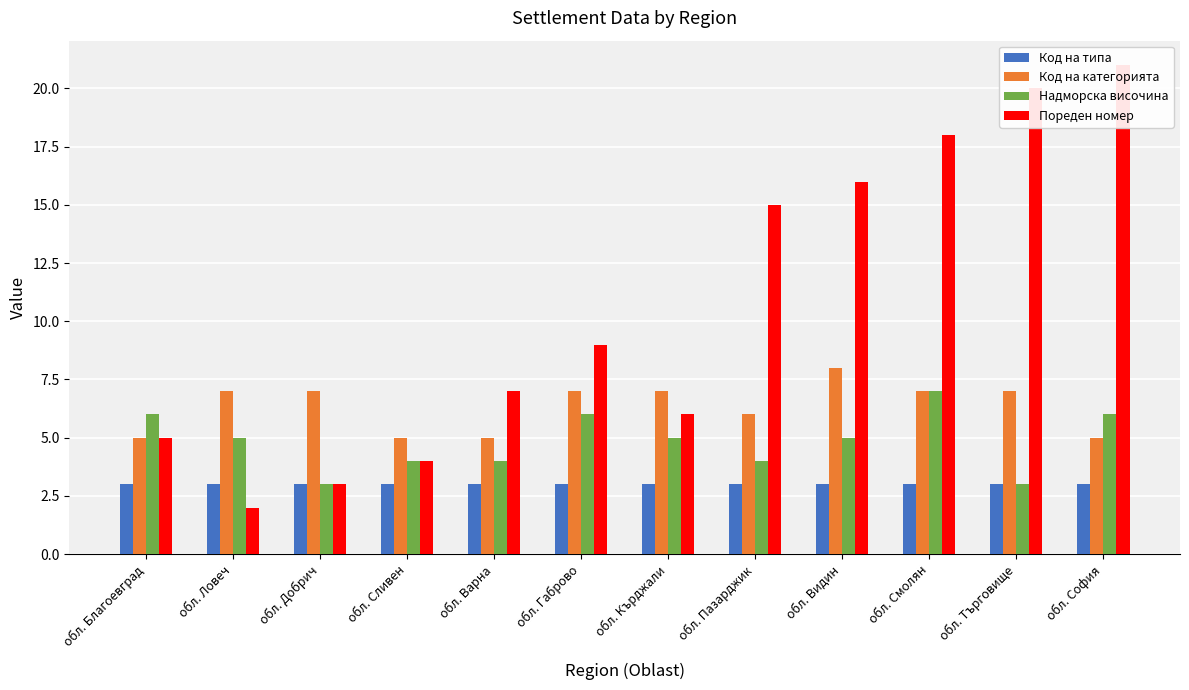

How many groups of bars are there?

12